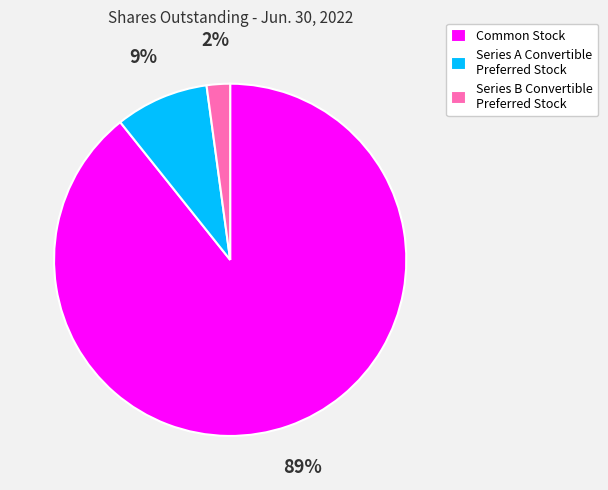

Do Series B Convertible Preferred Stock and Series A Convertible Preferred Stock together represent more than half of the pie?

No